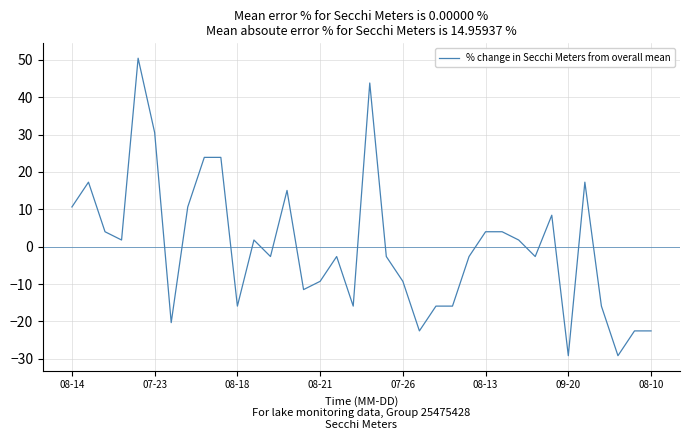

What is the smallest value displayed?

-29.2